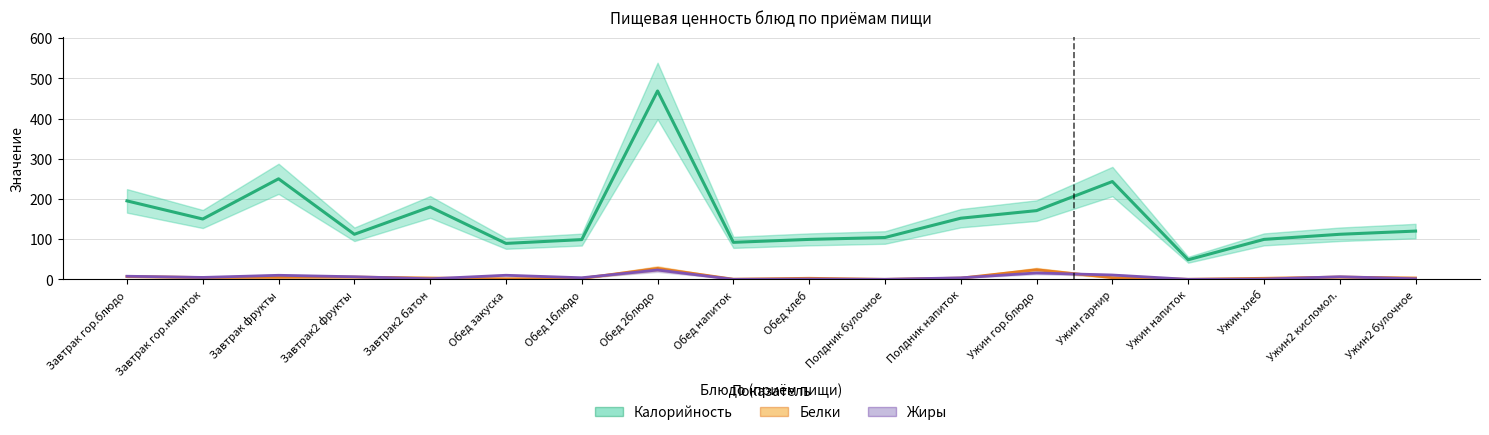

In Калорийность, how many points are lower than both neighbors (excluding endpoints)?

5